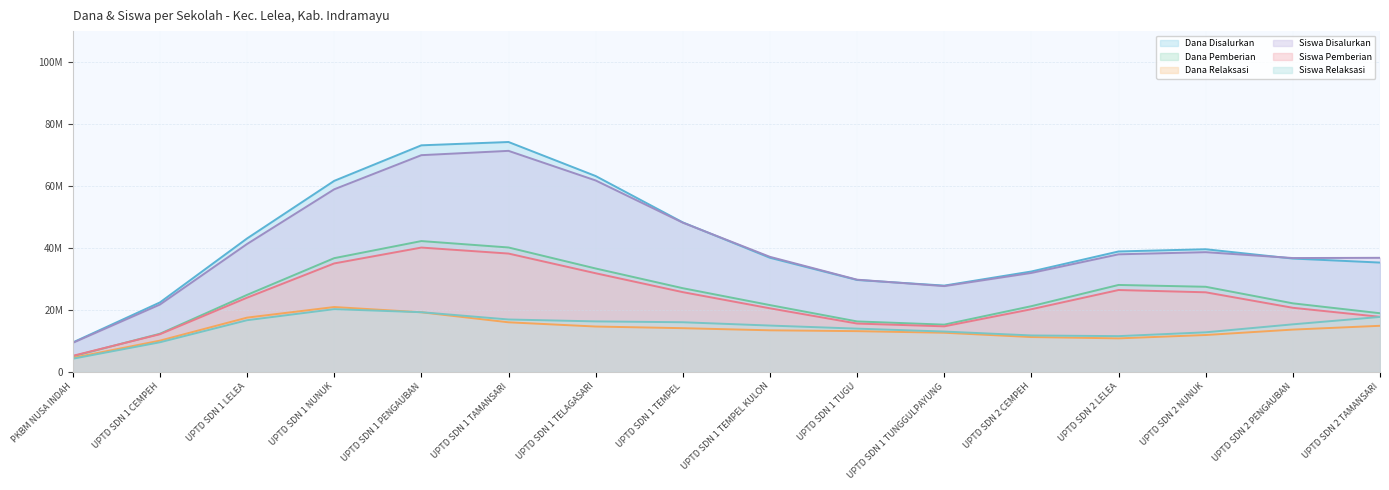

True or false: Dana Pemberian and Siswa Pemberian cross at least once.

False